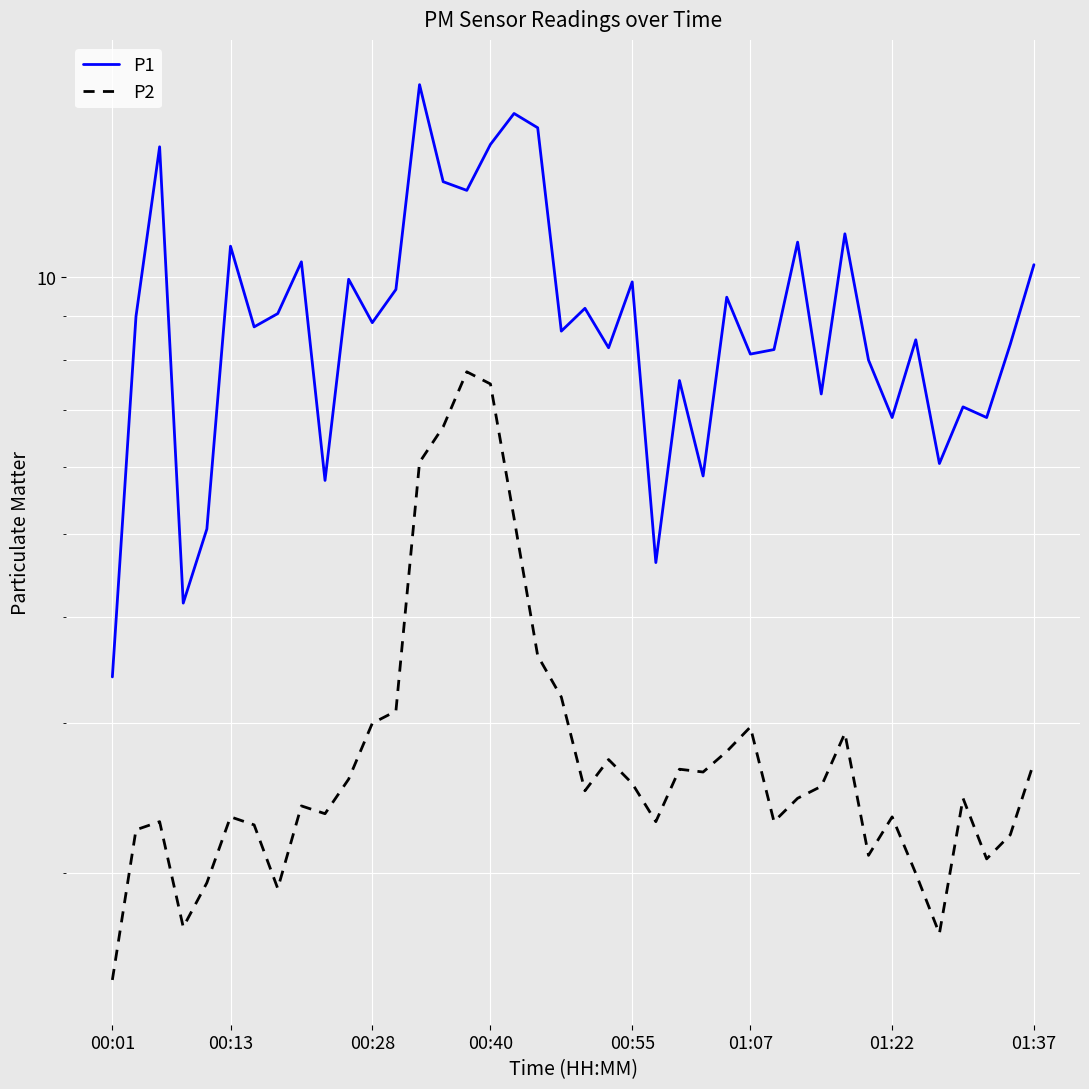

True or false: P2 and P1 cross at least once.

False